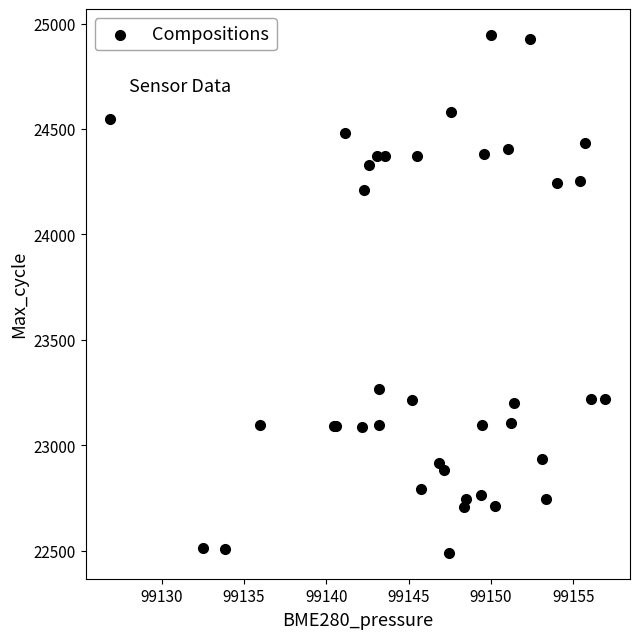

What Y value in the scatter plot is closest to 23717?

23264